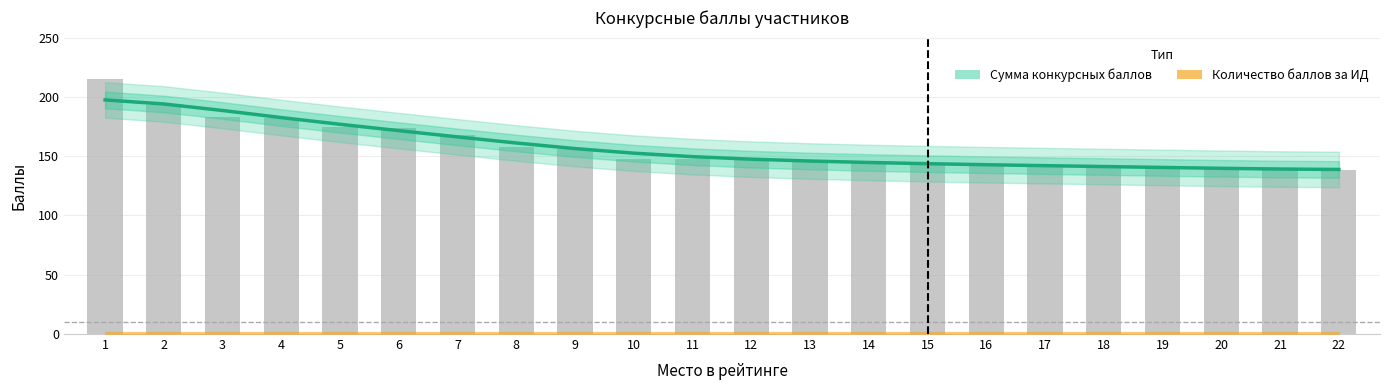

What is the maximum value shown in the chart?

215